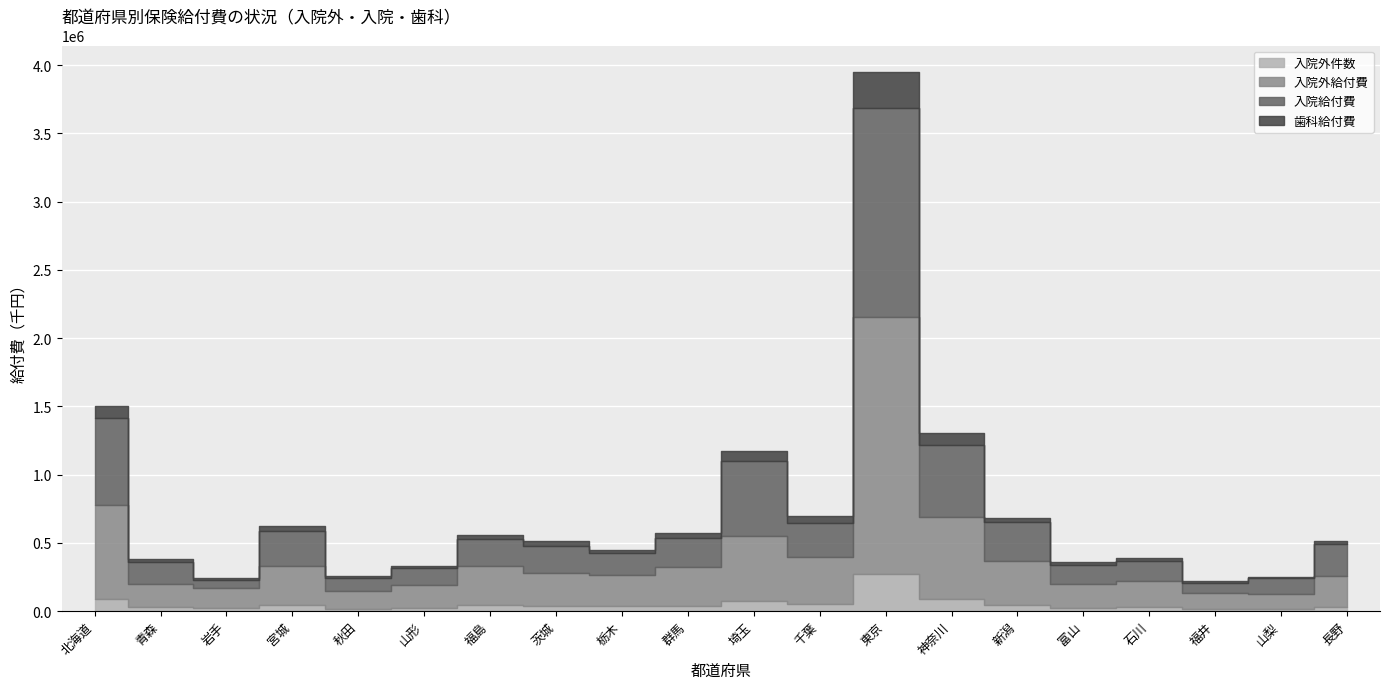

Does the chart display data point markers on the line(s)?

No